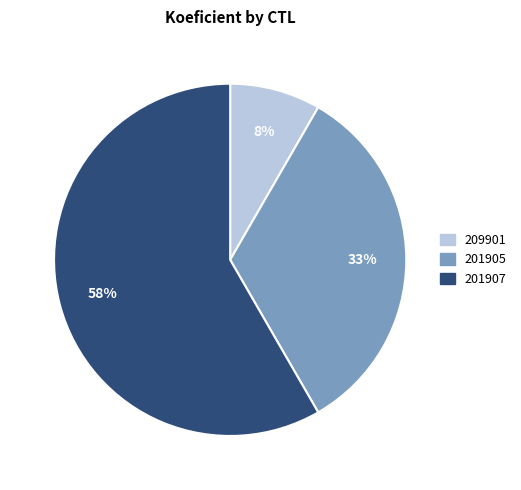

How many segments does this pie chart have?

3